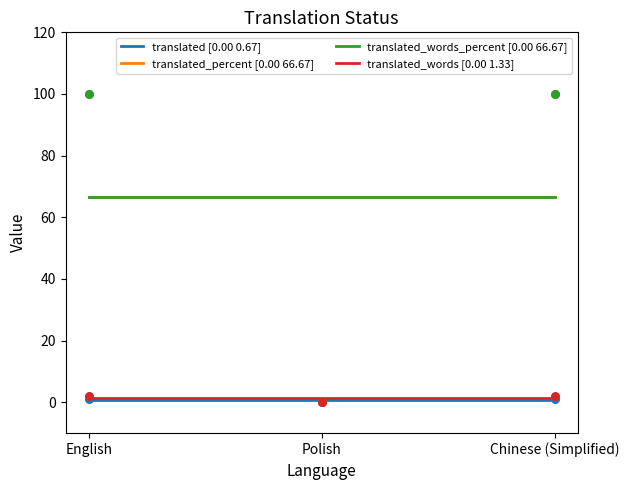

Which series has the largest total across all categories?

translated_percent